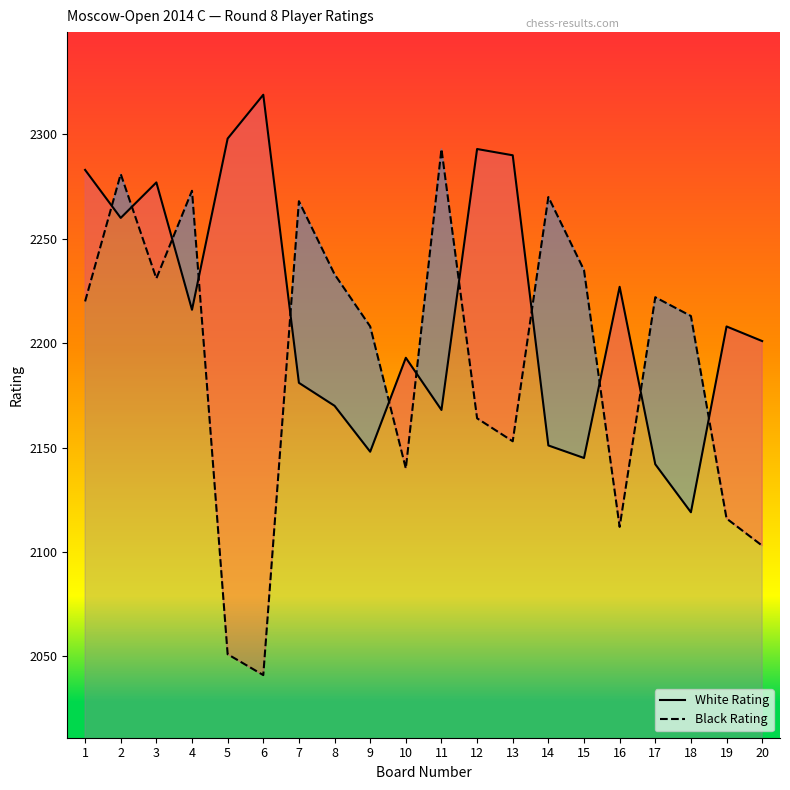

What is the minimum value shown in the chart?

2041